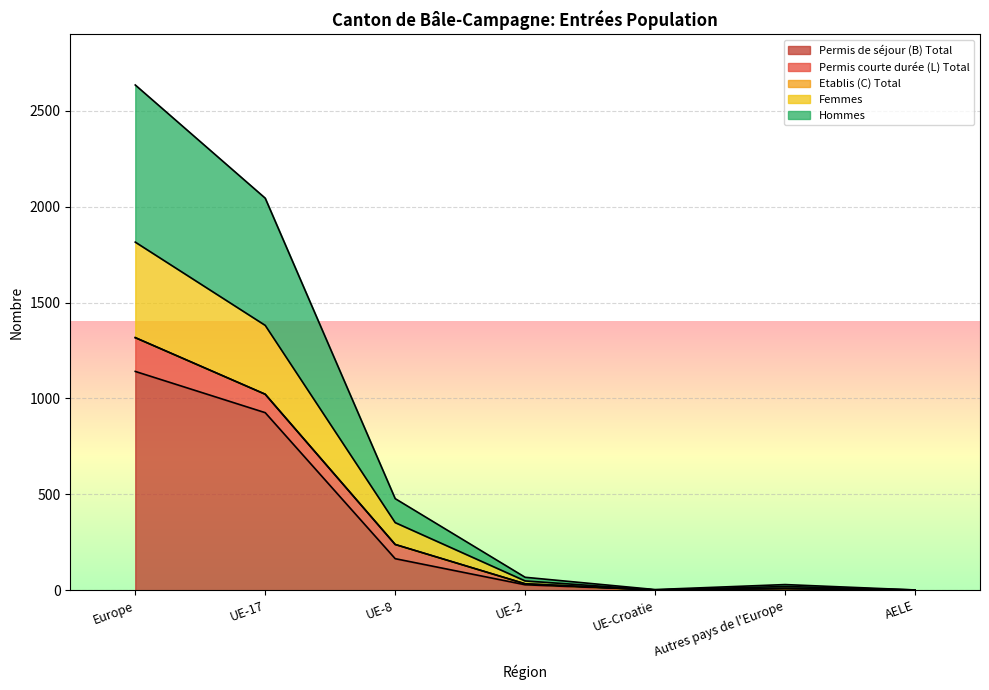

At which label does Permis de séjour (B) Total first exceed 29?

Europe